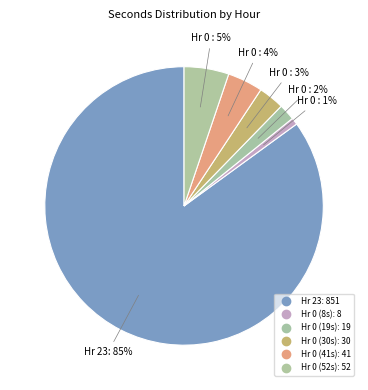

Count the number of slices in the pie.

6